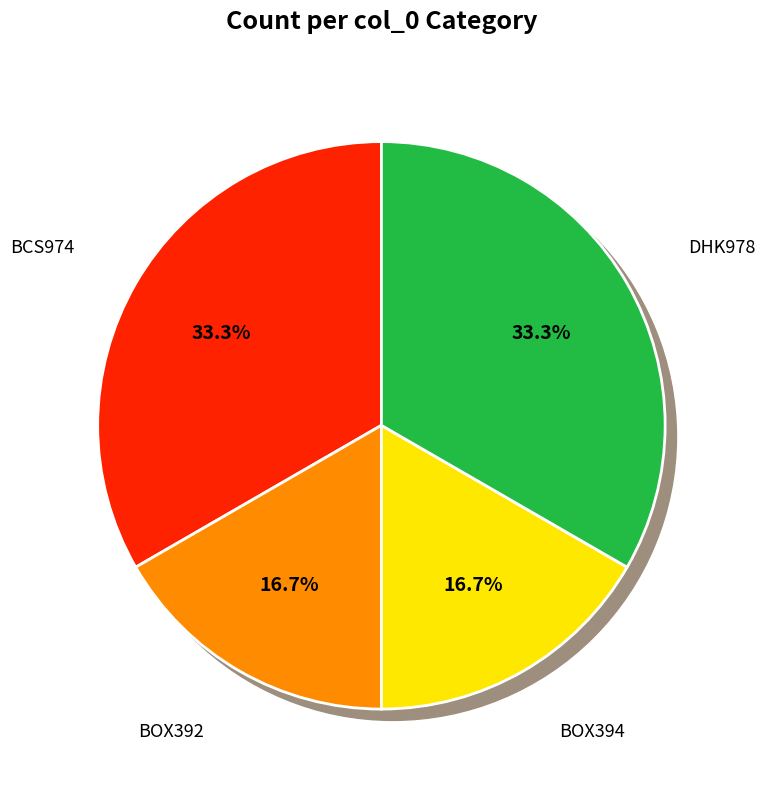

To the nearest percent, what is the average slice percentage?

25%